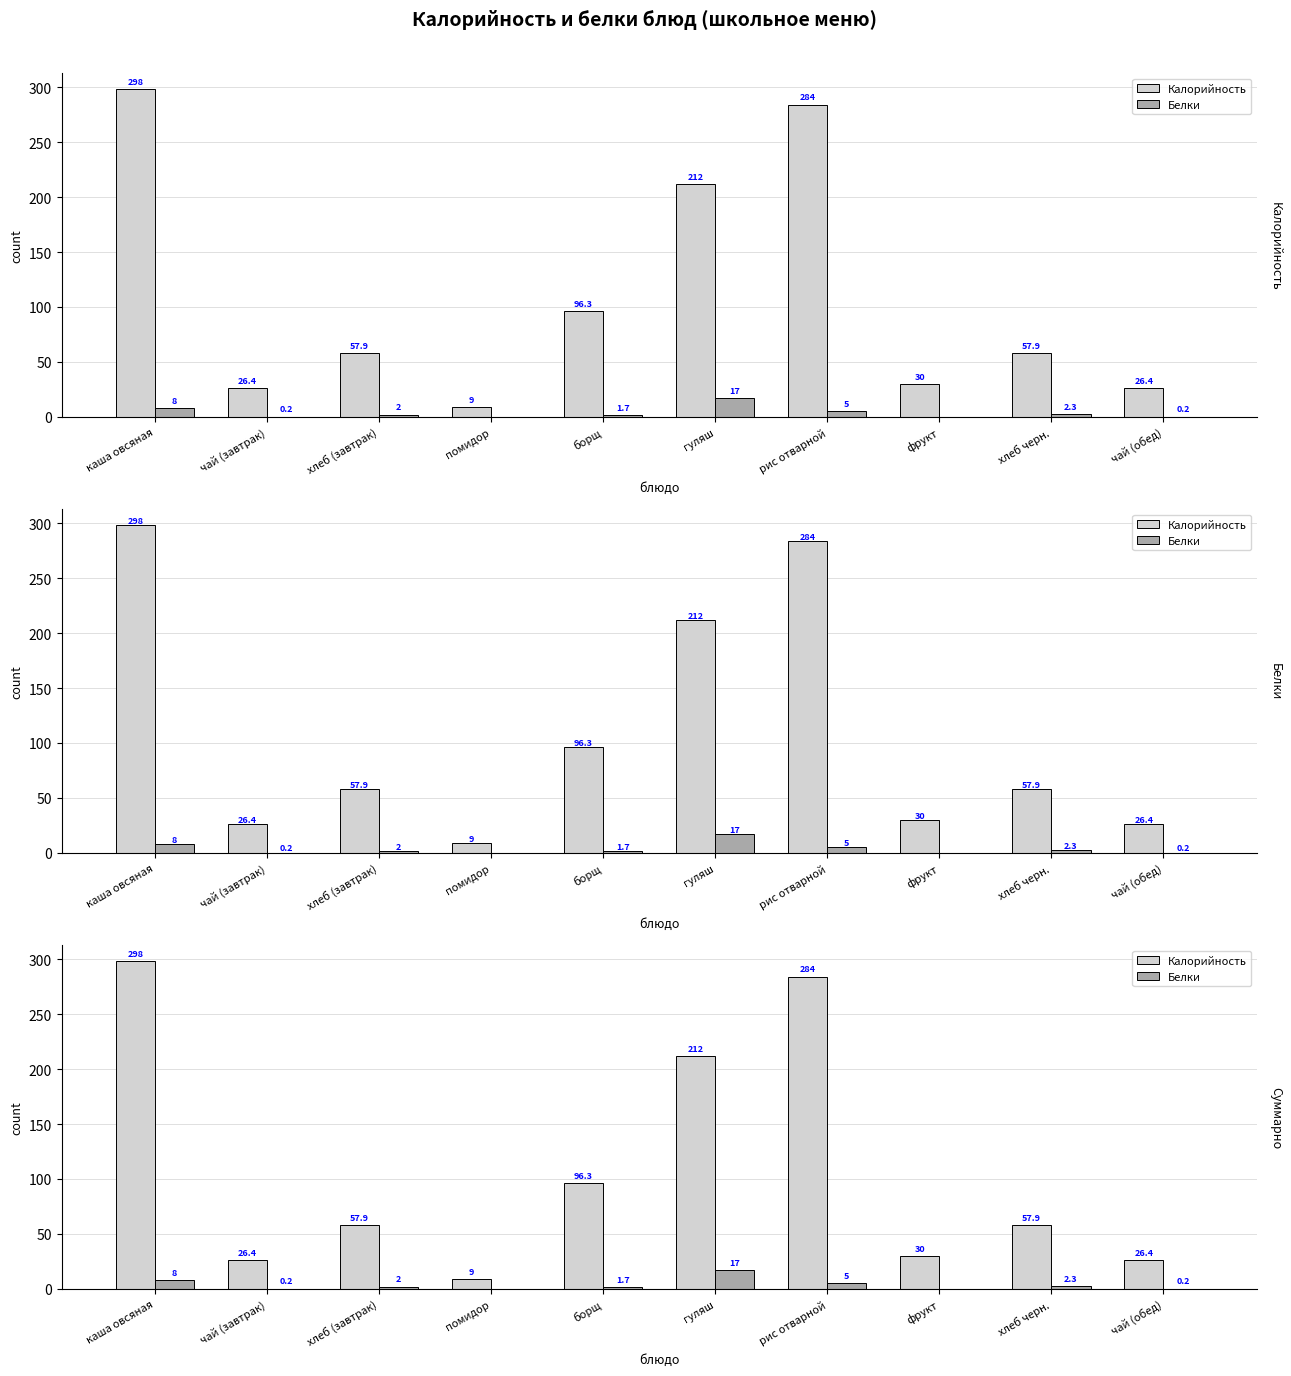

What is the difference between the maximum and minimum values in the Калорийность series?

289.0